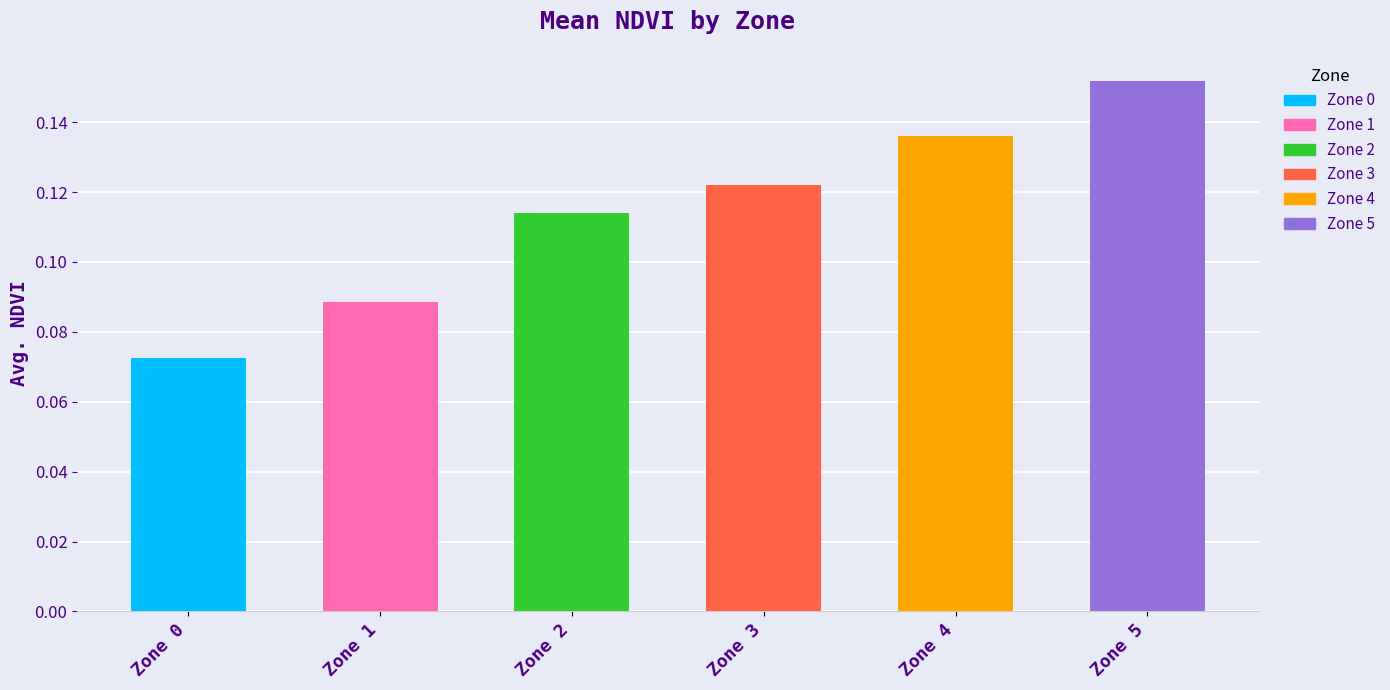

At which label is the value closest to 0?

Zone 0